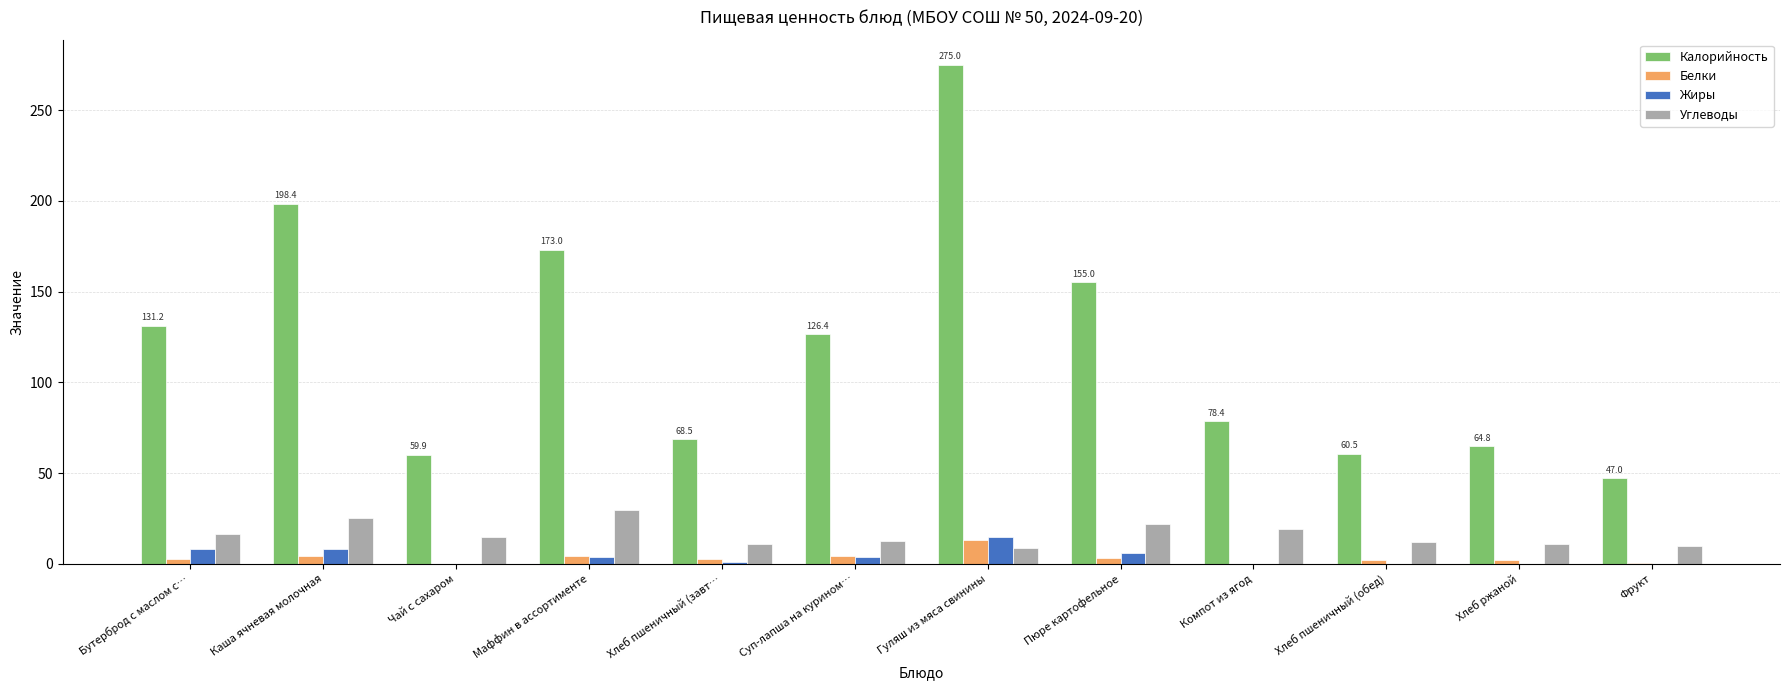

The Углеводы series shows 19.1 at Компот из ягод. True or false?

True